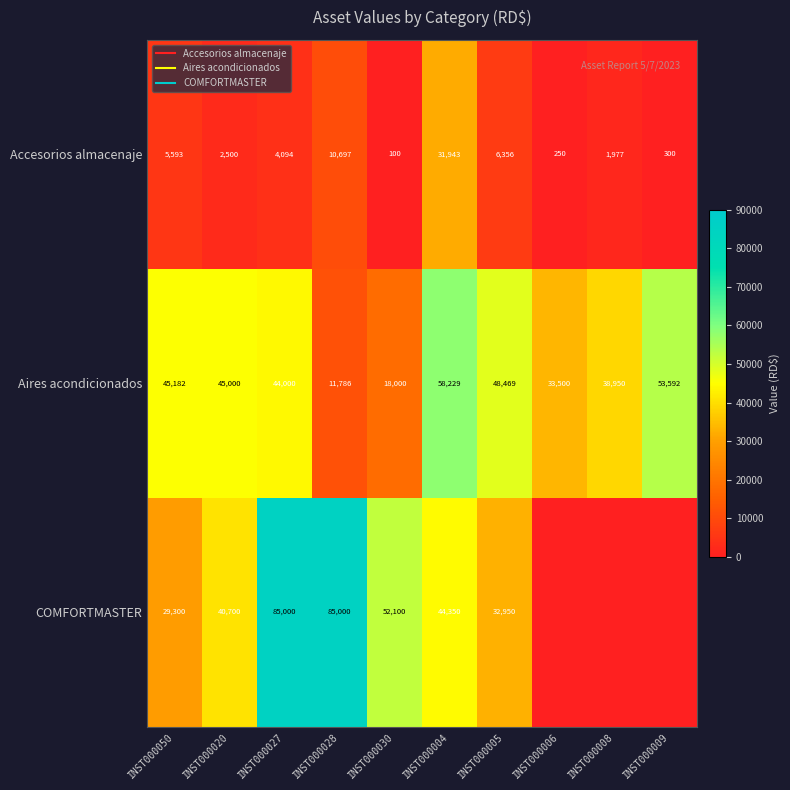

Rank the series at INST000020 from highest to lowest value.

Aires acondicionados, COMFORTMASTER, Accesorios almacenaje